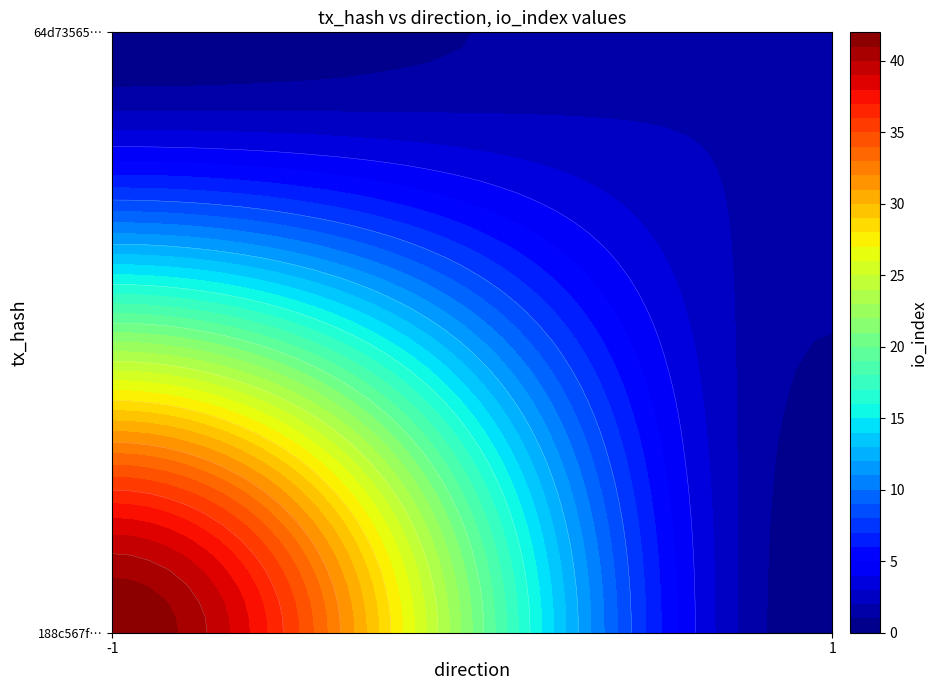

What is the difference between the maximum and minimum values in the 64d735651f53f3679b06e08d1c30c2c5830b53f series?

1